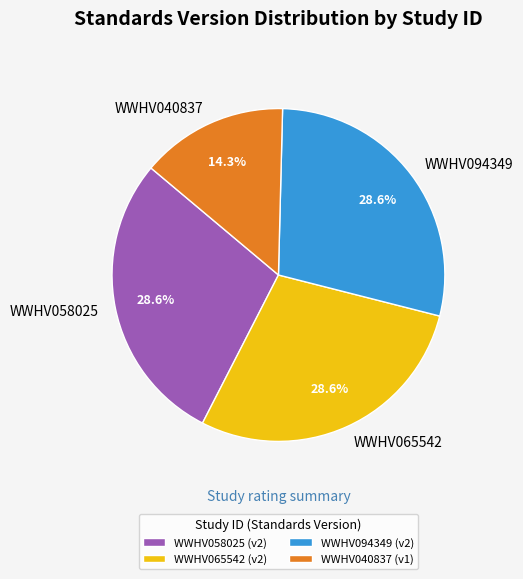

What is the ratio of the value at WWHV040837 to the value at WWHV058025?

0.5